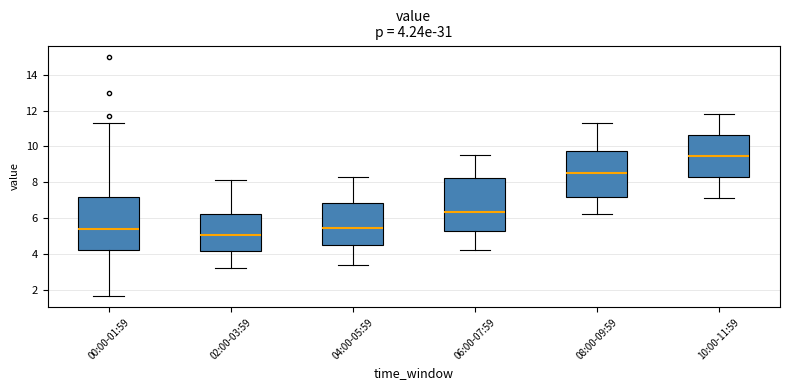

Which box has the highest median line?

10:00-11:59